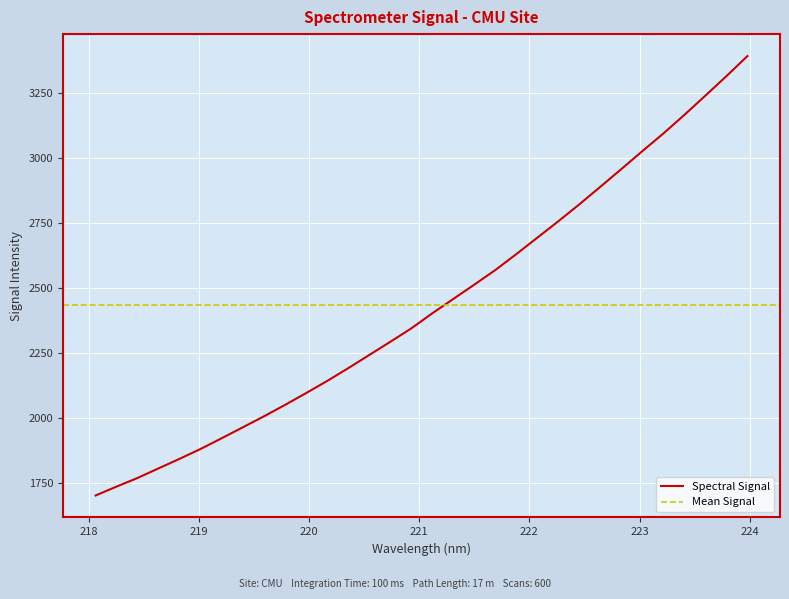

At which label does the data first exceed 2401?

221.1174